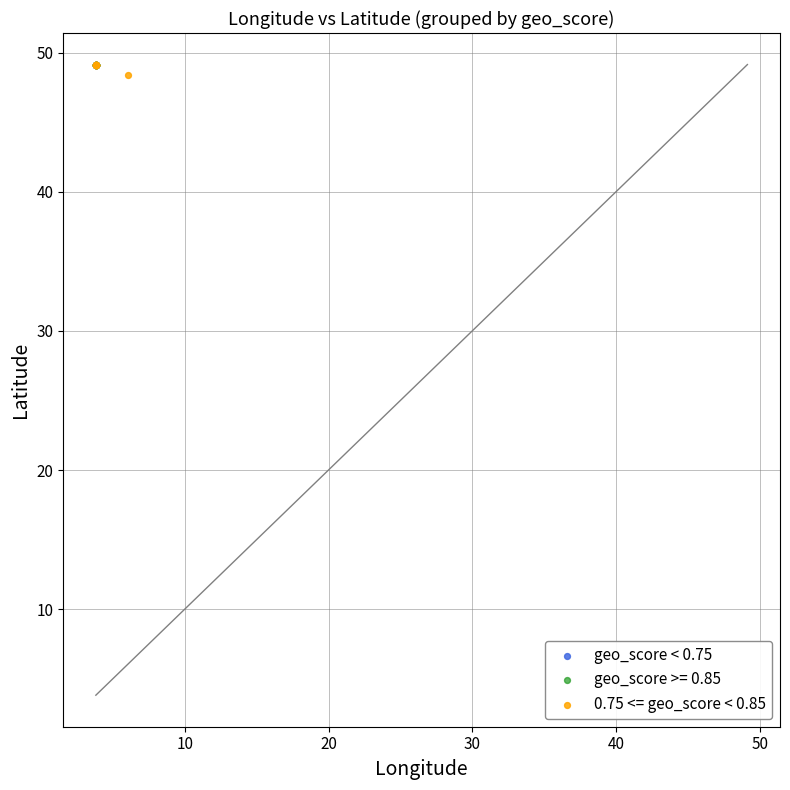

What are all the series names shown in the legend?

geo_score < 0.75, geo_score >= 0.85, 0.75 <= geo_score < 0.85